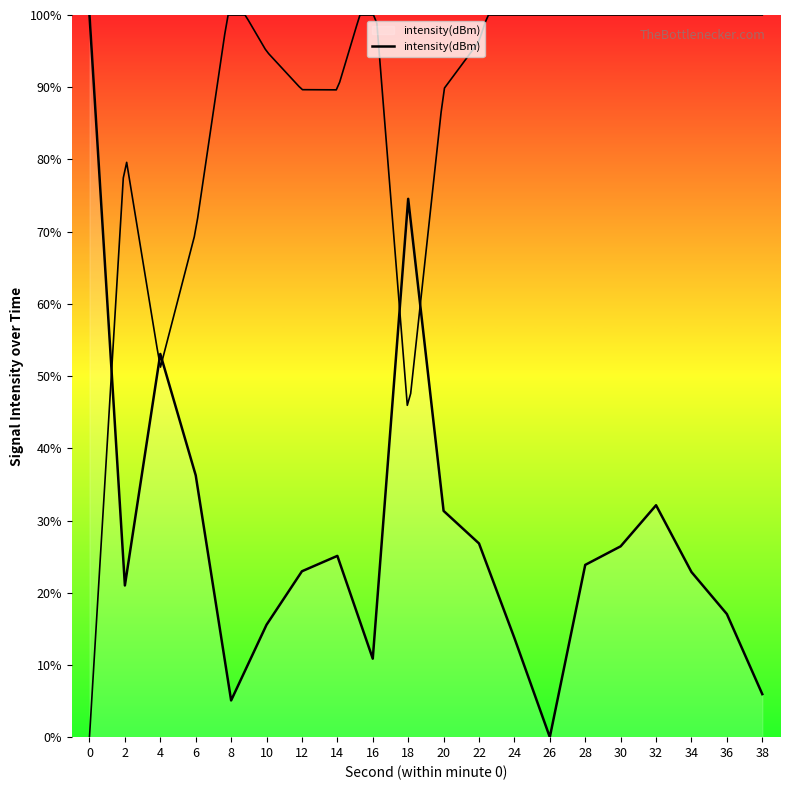

Between 2 and 18, which is larger?

18